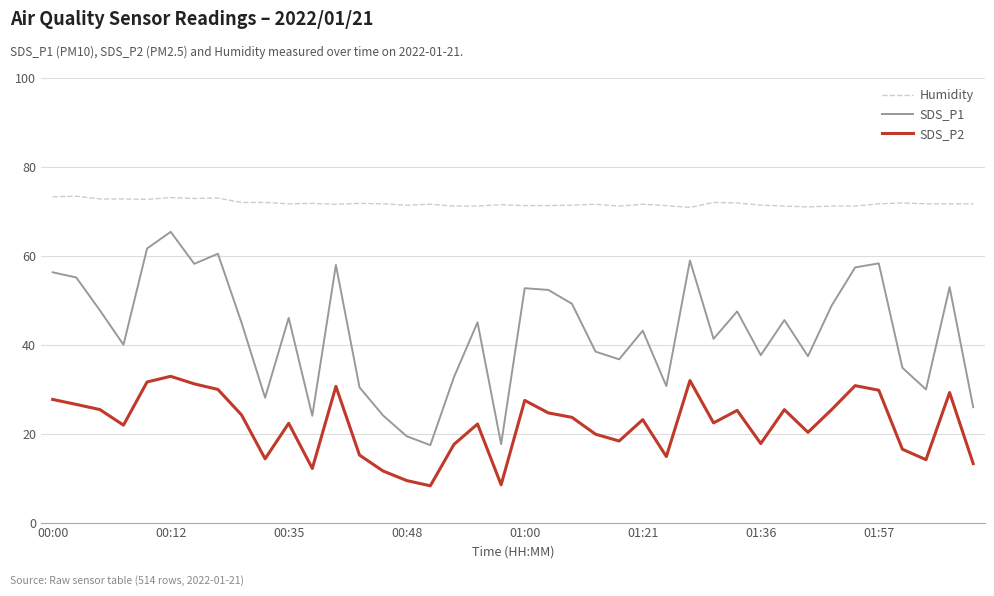

List the series in order of their peak value, lowest first.

SDS_P2, SDS_P1, Humidity